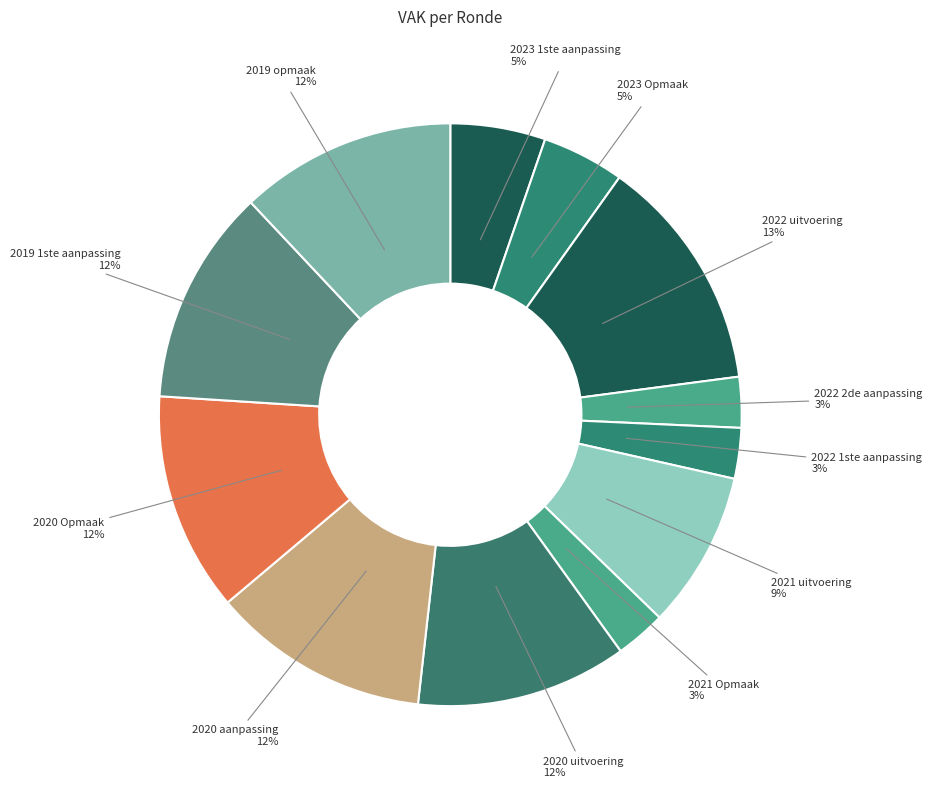

How many slices are in this pie chart?

12